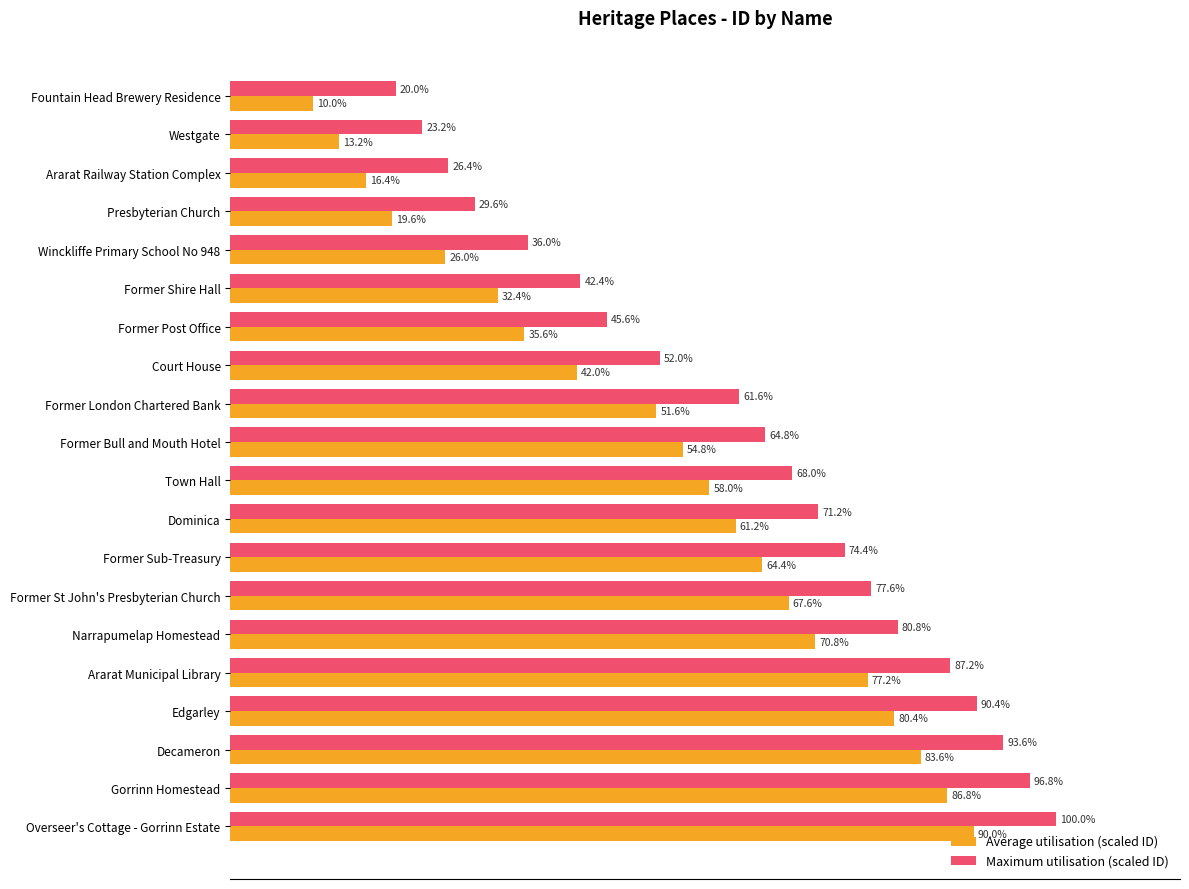

Which series has the largest total across all categories?

Maximum utilisation (scaled ID)